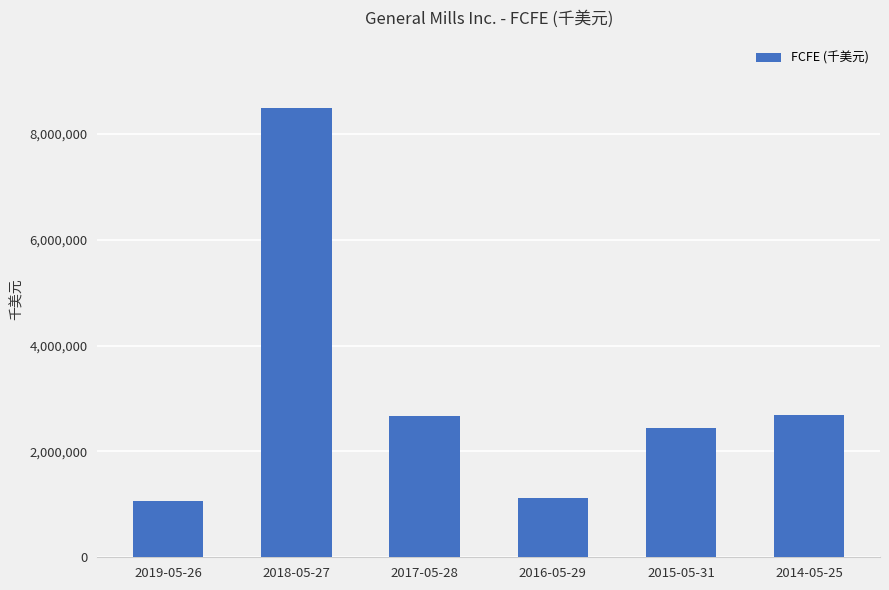

What is the approximate value at 2014-05-25?

2685200